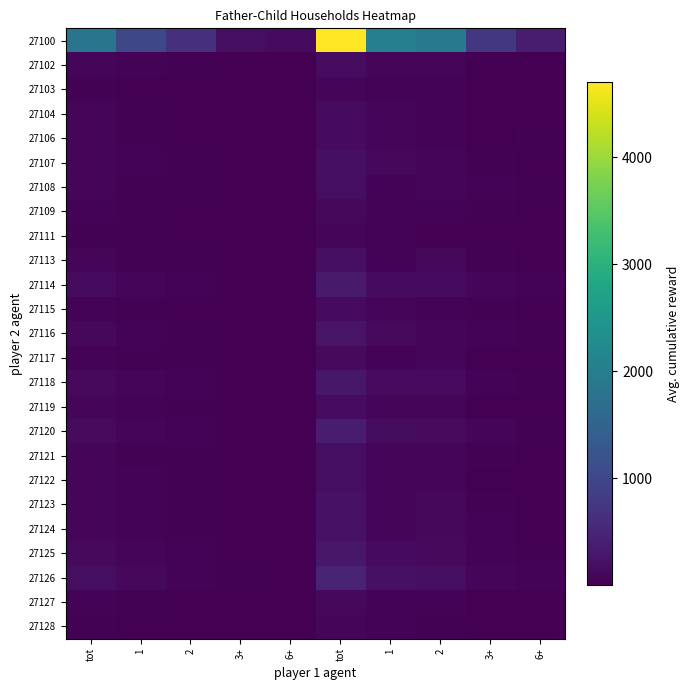

Reading left to right, what are all the values shown in this chart?

27100: tot=1837	1=1019	2=636	3+=182	6+=140	tot=4705	1=2038	2=1908	3+=759	6+=378
27102: tot=64	1=40	2=20	3+=4	6+=5	tot=157	1=80	2=60	3+=17	6+=12
27103: tot=34	1=19	2=13	3+=2	6+=3	tot=85	1=38	2=39	3+=8	6+=9
27104: tot=57	1=35	2=18	3+=4	6+=1	tot=143	1=70	2=54	3+=19	6+=2
27106: tot=57	1=36	2=17	3+=4	6+=11	tot=139	1=72	2=51	3+=16	6+=26
27107: tot=77	1=48	2=22	3+=7	6+=6	tot=190	1=96	2=66	3+=28	6+=16
27108: tot=64	1=28	2=27	3+=9	6+=8	tot=176	1=56	2=81	3+=39	6+=24
27109: tot=40	1=21	2=13	3+=6	6+=3	tot=106	1=42	2=39	3+=25	6+=9
27111: tot=31	1=21	2=6	3+=4	6+=2	tot=76	1=42	2=18	3+=16	6+=6
27113: tot=71	1=26	2=37	3+=8	6+=5	tot=195	1=52	2=111	3+=32	6+=12
27114: tot=131	1=68	2=49	3+=14	6+=13	tot=341	1=136	2=147	3+=58	6+=38
27115: tot=53	1=30	2=16	3+=7	6+=1	tot=138	1=60	2=48	3+=30	6+=3
27116: tot=97	1=56	2=29	3+=12	6+=9	tot=255	1=112	2=87	3+=56	6+=23
27117: tot=51	1=28	2=21	3+=2	6+=6	tot=128	1=56	2=63	3+=9	6+=14
27118: tot=120	1=65	2=44	3+=11	6+=10	tot=307	1=130	2=132	3+=45	6+=29
27119: tot=65	1=40	2=21	3+=4	6+=6	tot=159	1=80	2=63	3+=16	6+=16
27120: tot=139	1=79	2=46	3+=14	6+=8	tot=354	1=158	2=138	3+=58	6+=21
27121: tot=64	1=30	2=25	3+=9	6+=2	tot=172	1=60	2=75	3+=37	6+=5
27122: tot=70	1=45	2=21	3+=4	6+=2	tot=169	1=90	2=63	3+=16	6+=7
27123: tot=86	1=44	2=34	3+=8	6+=6	tot=224	1=88	2=102	3+=34	6+=18
27124: tot=86	1=43	2=31	3+=12	6+=6	tot=229	1=86	2=93	3+=50	6+=14
27125: tot=123	1=69	2=41	3+=13	6+=9	tot=313	1=138	2=123	3+=52	6+=25
27126: tot=181	1=104	2=56	3+=21	6+=15	tot=462	1=208	2=168	3+=86	6+=42
27127: tot=44	1=25	2=17	3+=2	6+=2	tot=109	1=50	2=51	3+=8	6+=5
27128: tot=32	1=19	2=12	3+=1	6+=1	tot=78	1=38	2=36	3+=4	6+=2